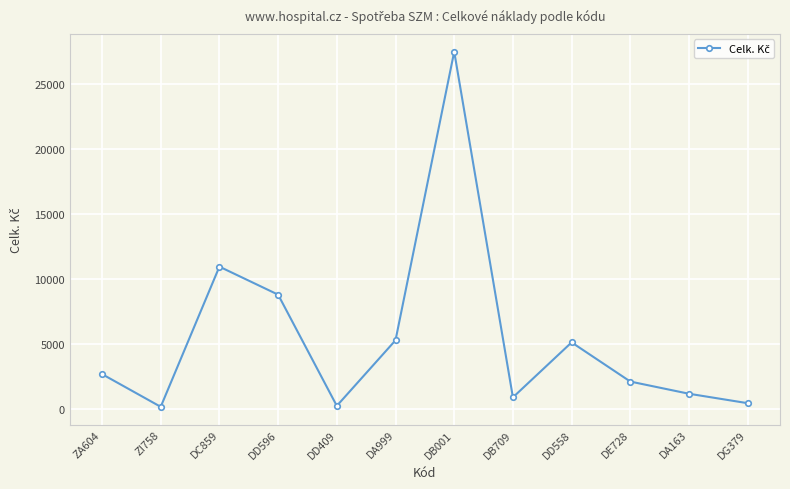

What is the label of the 6th point from the right?

DB001